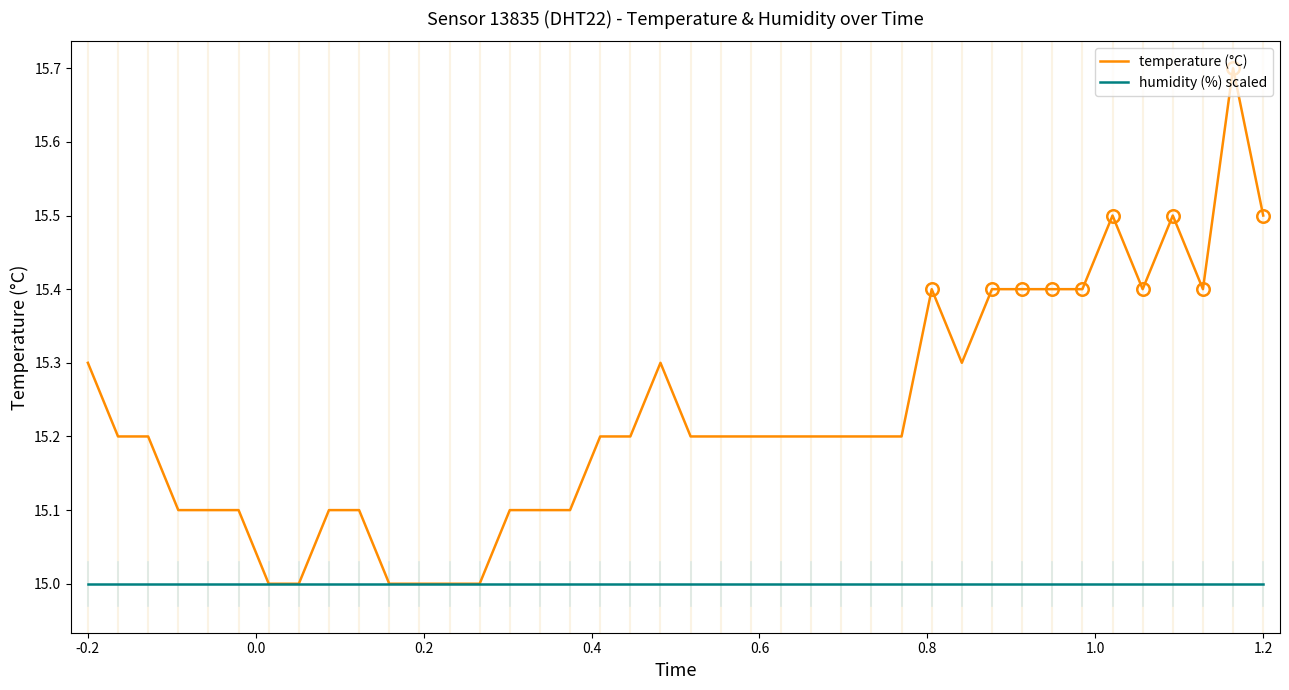

Which series has the largest total across all categories?

temperature (°C)